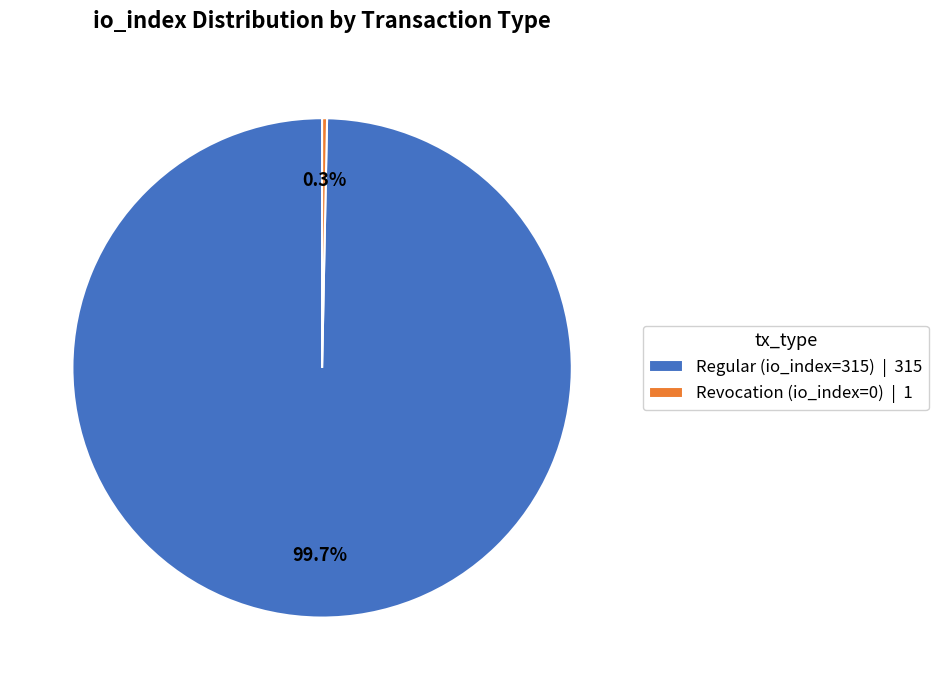

True or false: Regular (io_index=315) accounts for 100% of the total.

True